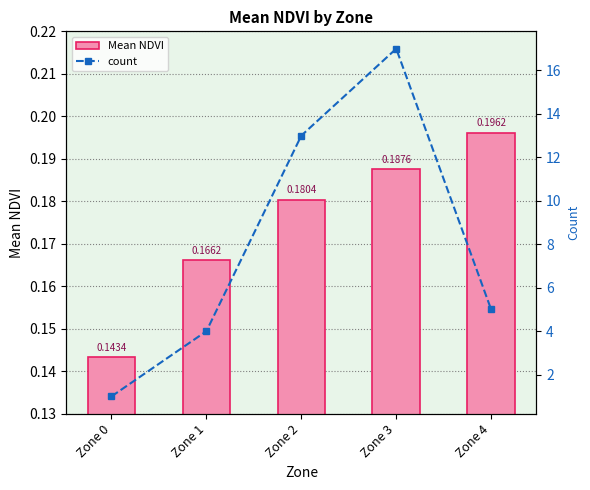

Reading right to left, transcribe all the data shown in this chart.

Mean NDVI: Zone 4=0.2	Zone 3=0.2	Zone 2=0.2	Zone 1=0.2	Zone 0=0.1
count: Zone 4=5.0	Zone 3=17.0	Zone 2=13.0	Zone 1=4.0	Zone 0=1.0